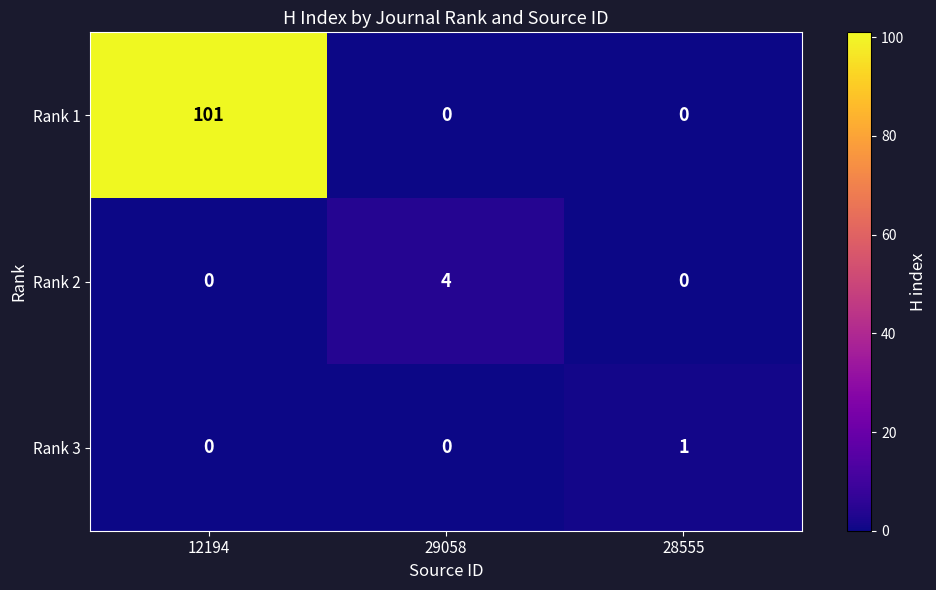

What is the difference between the highest and lowest values at 12194?

101